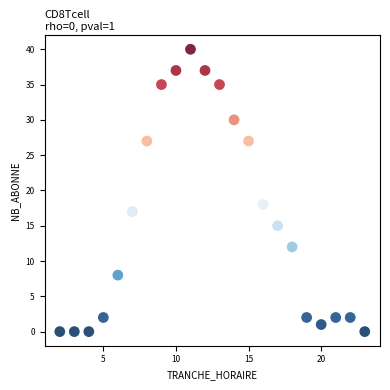

What is the range of X values (max minus min)?

21